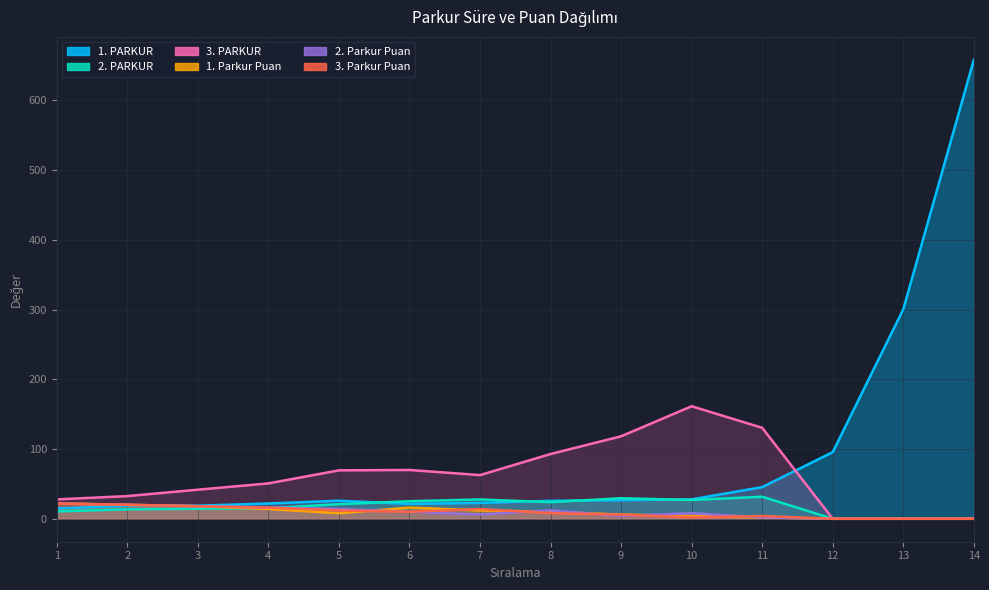

Where is the first local maximum for 2. PARKUR?

7